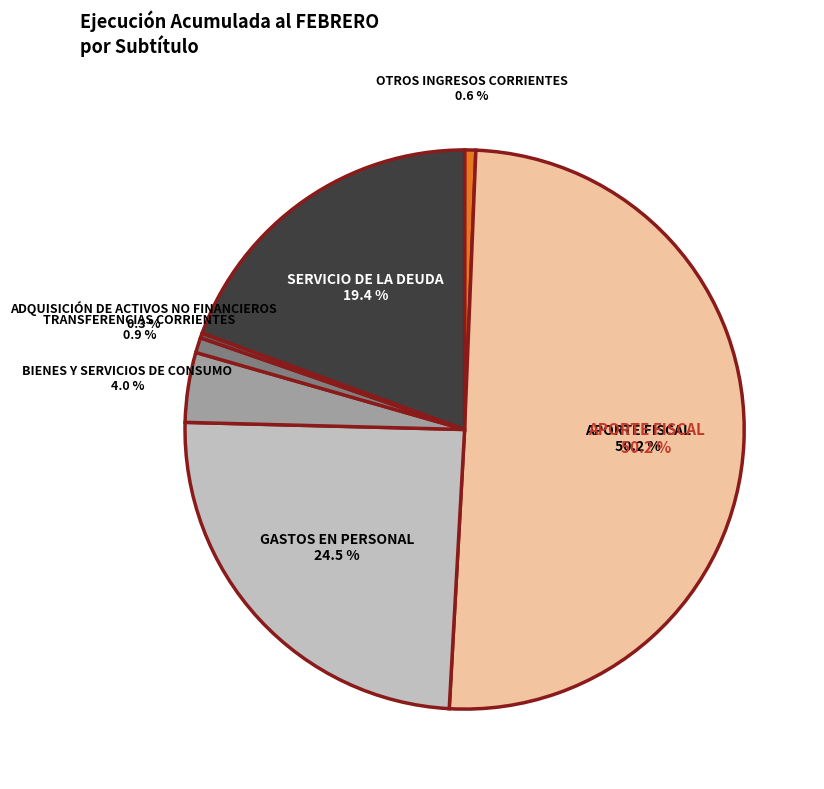

Does SERVICIO DE LA DEUDA represent more than half of the total?

No